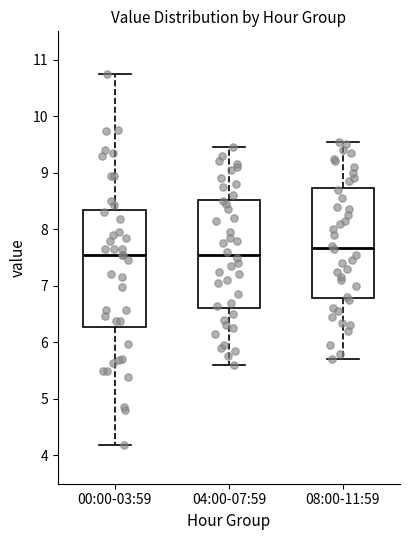

Reading left to right, transcribe this box plot: for each box, give where its median line is, the range the box spans, and where its two whiskers end, as read against the y-axis. The values are not printed on the chart, so give them approximately, as read against the axis.

00:00-03:59: median 7.6, box 6.3 to 8.3, whiskers 4.2 to 10.8
04:00-07:59: median 7.6, box 6.6 to 8.5, whiskers 5.6 to 9.5
08:00-11:59: median 7.7, box 6.8 to 8.7, whiskers 5.7 to 9.6